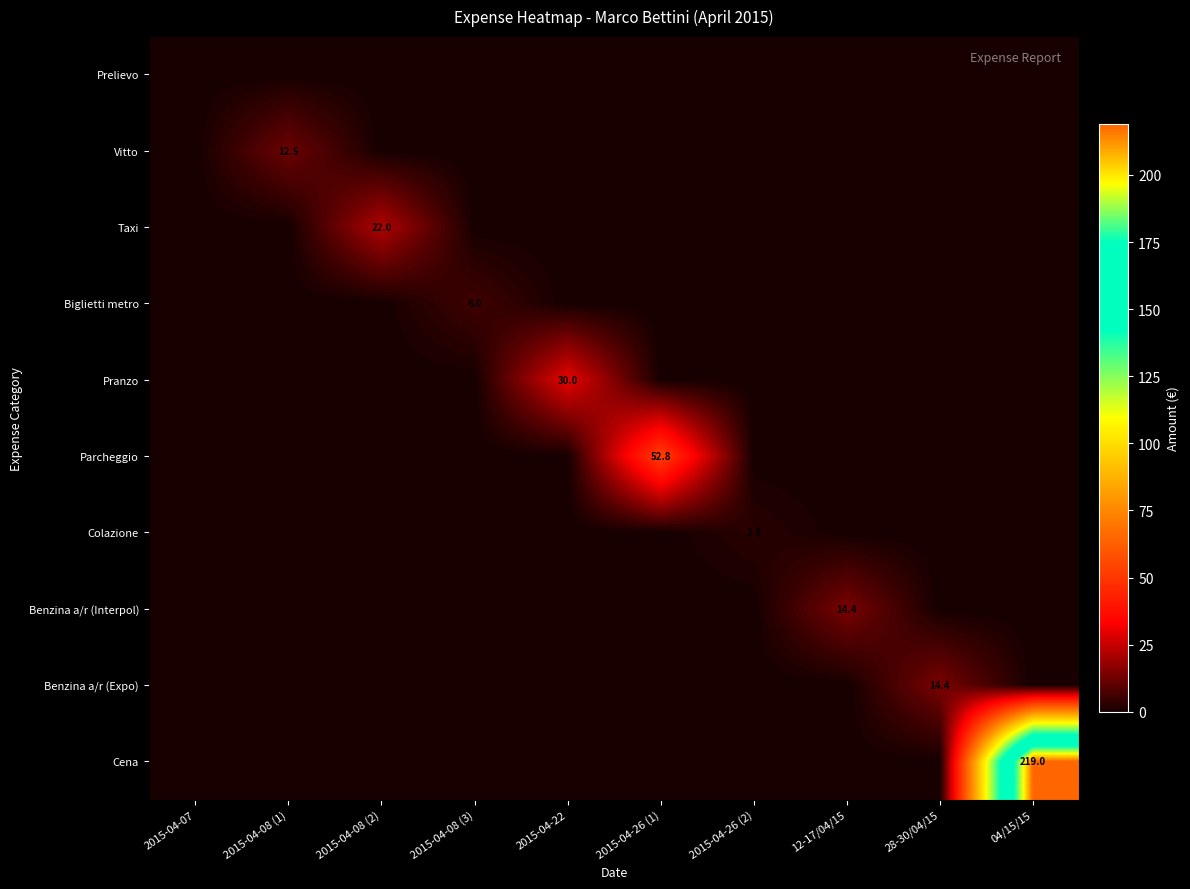

What is the greatest value displayed?

219.0